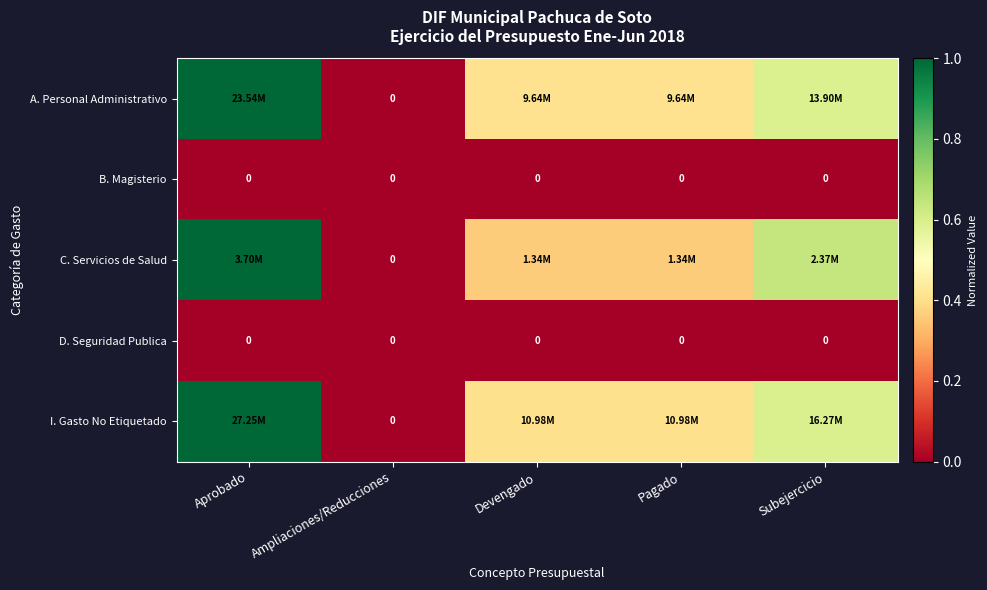

At how many categories does at least one series exceed 0?

4